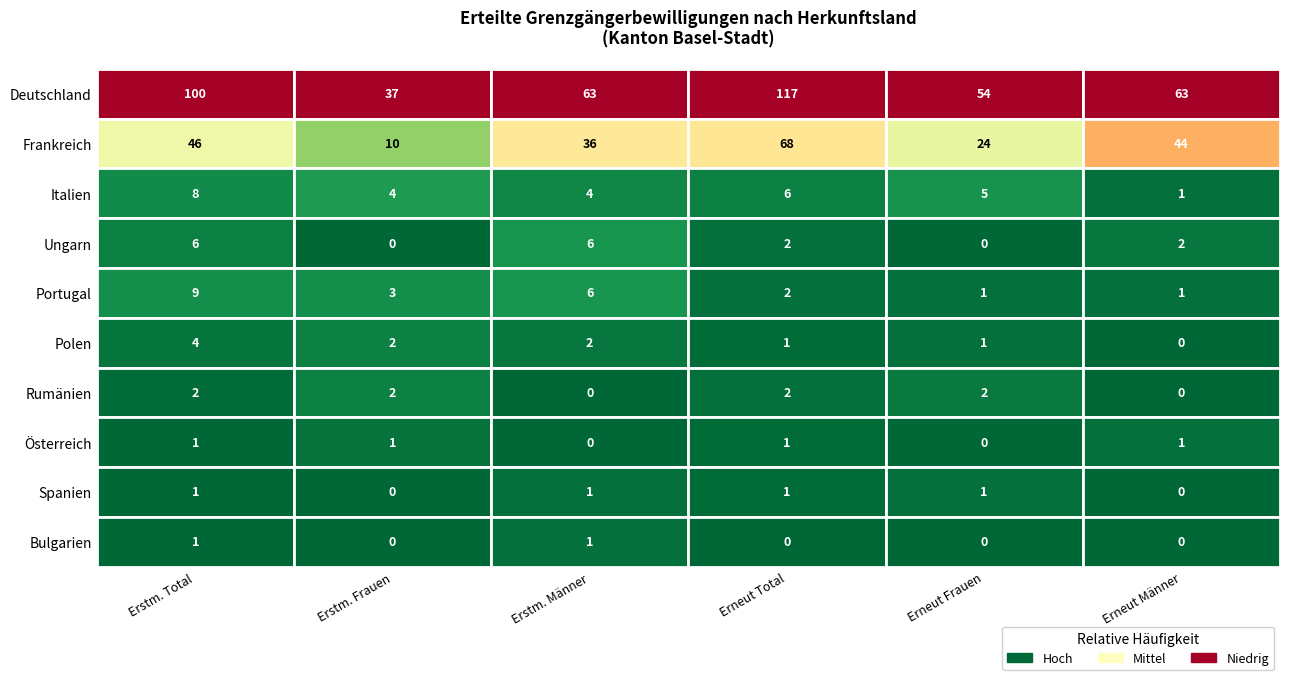

How many positive values does the Spanien series have?

4